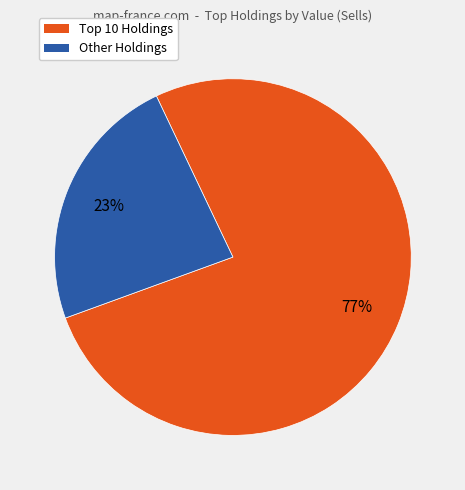

To the nearest percent, what is the average slice percentage?

50%